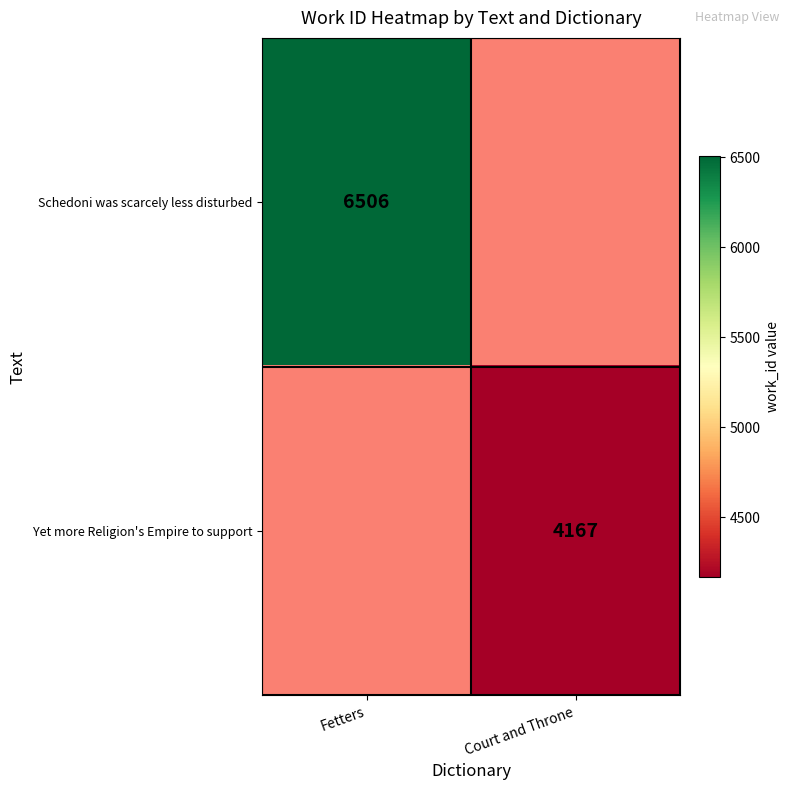

The value of Schedoni was scarcely less disturbed at Fetters is 6506. True or false?

True